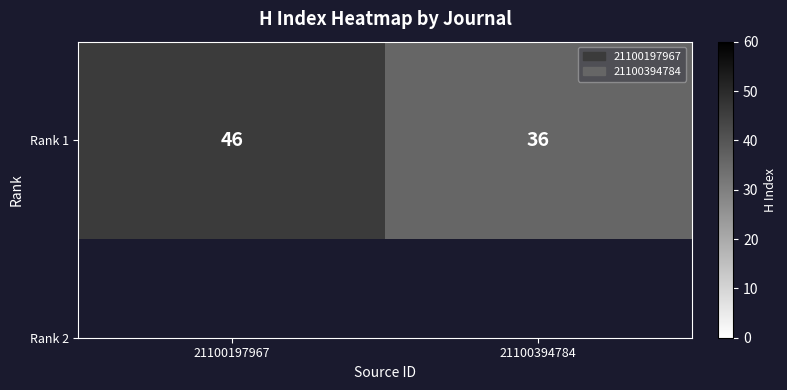

What is the change in value from 21100197967 to 21100394784?

-10